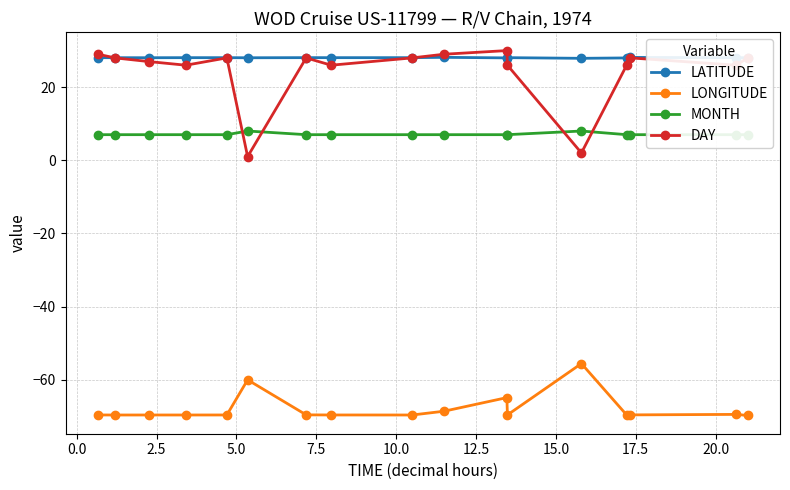

True or false: LATITUDE and LONGITUDE cross at least once.

False